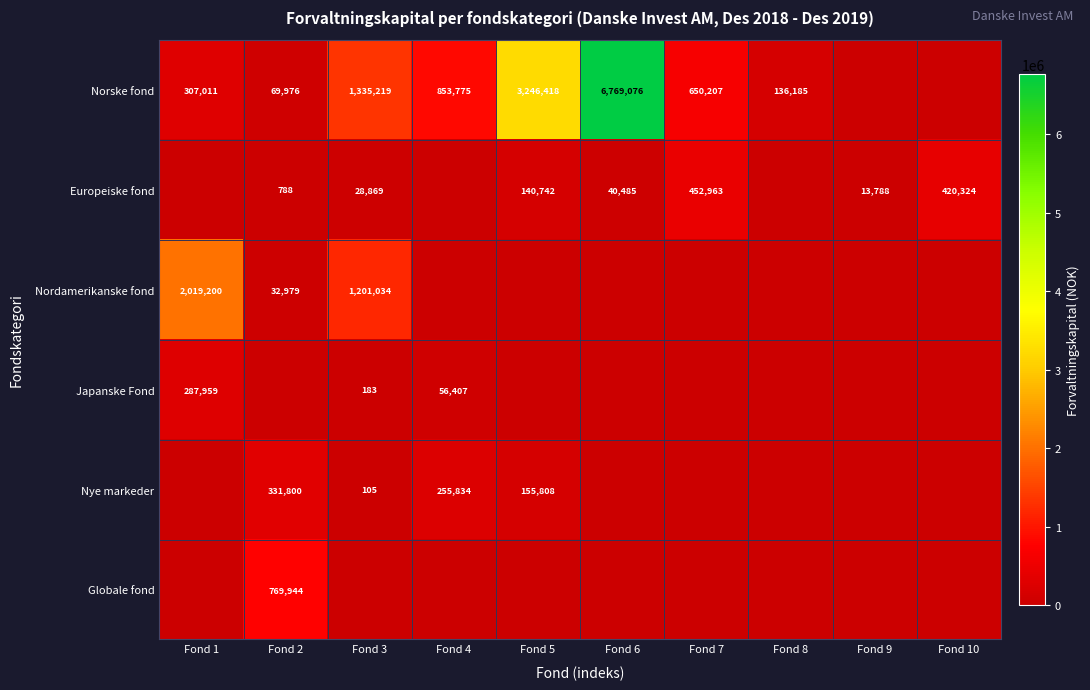

Between Fond 2 and Fond 1, which is larger?

Fond 1